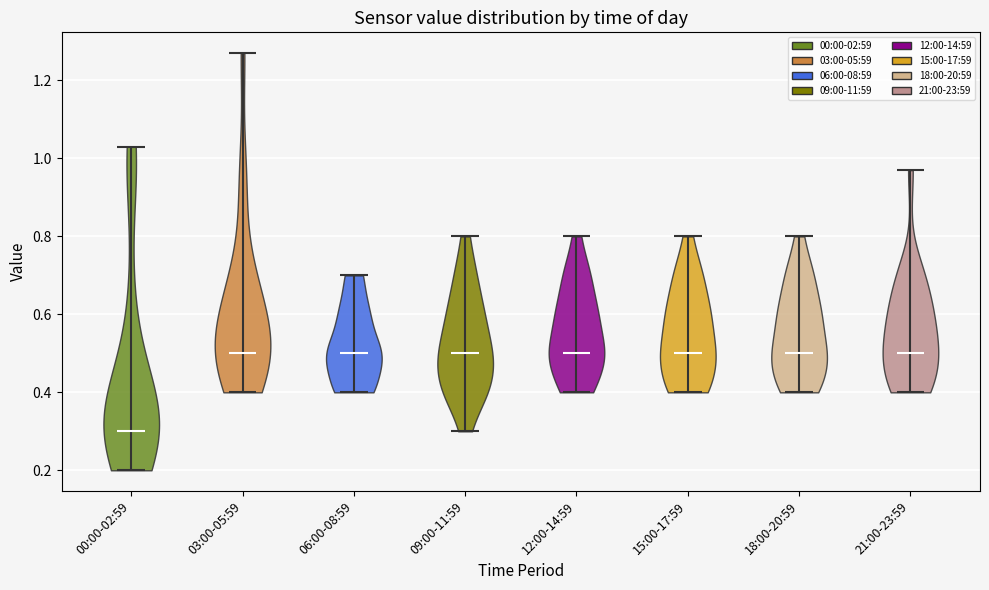

What is the highest point the violin for 06:00-08:59 reaches on the y-axis? The values are not printed on the chart, so give them approximately, as read against the axis.

0.70